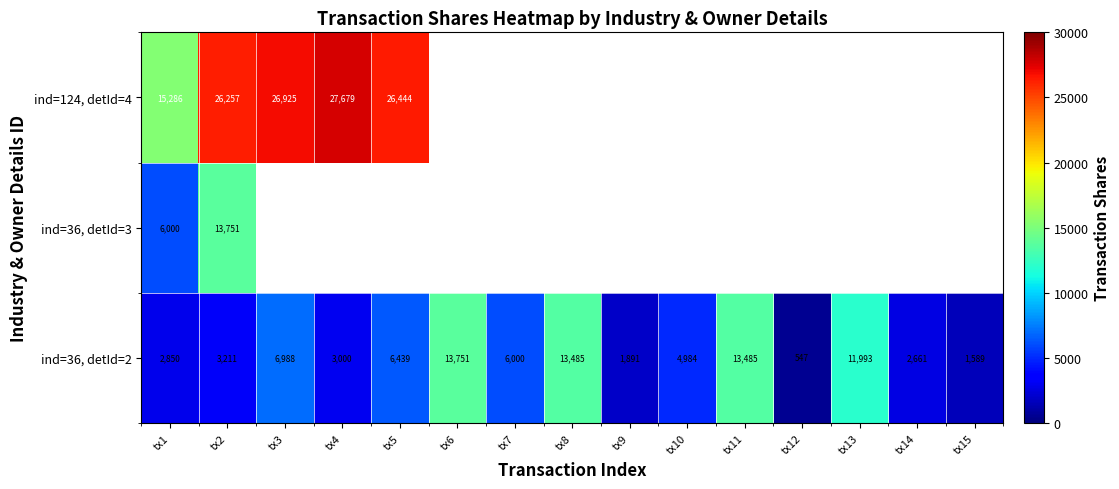

What is the spread (max minus min) of values at tx2?

23046